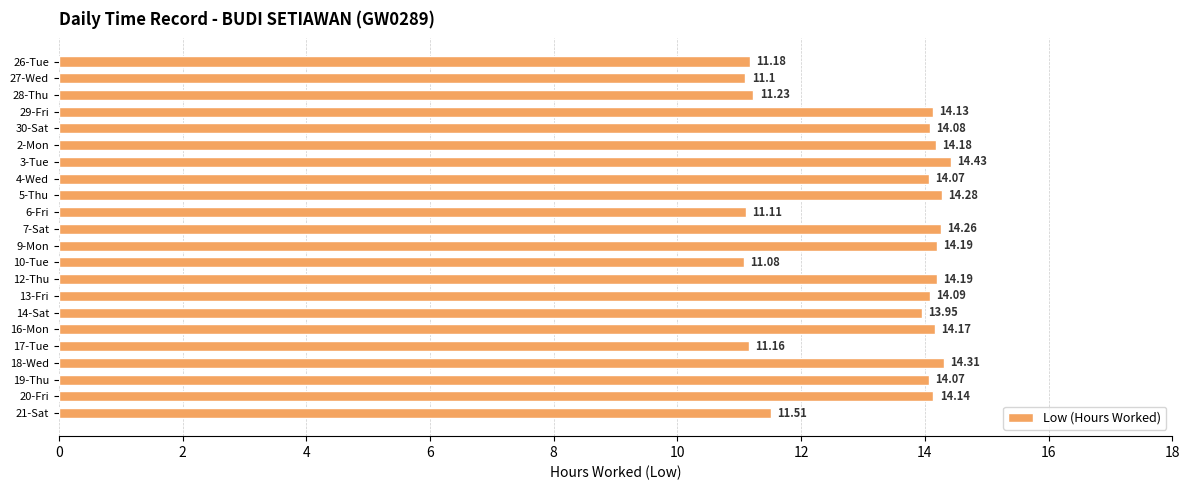

What is the difference between the second highest and second lowest values?

3.2